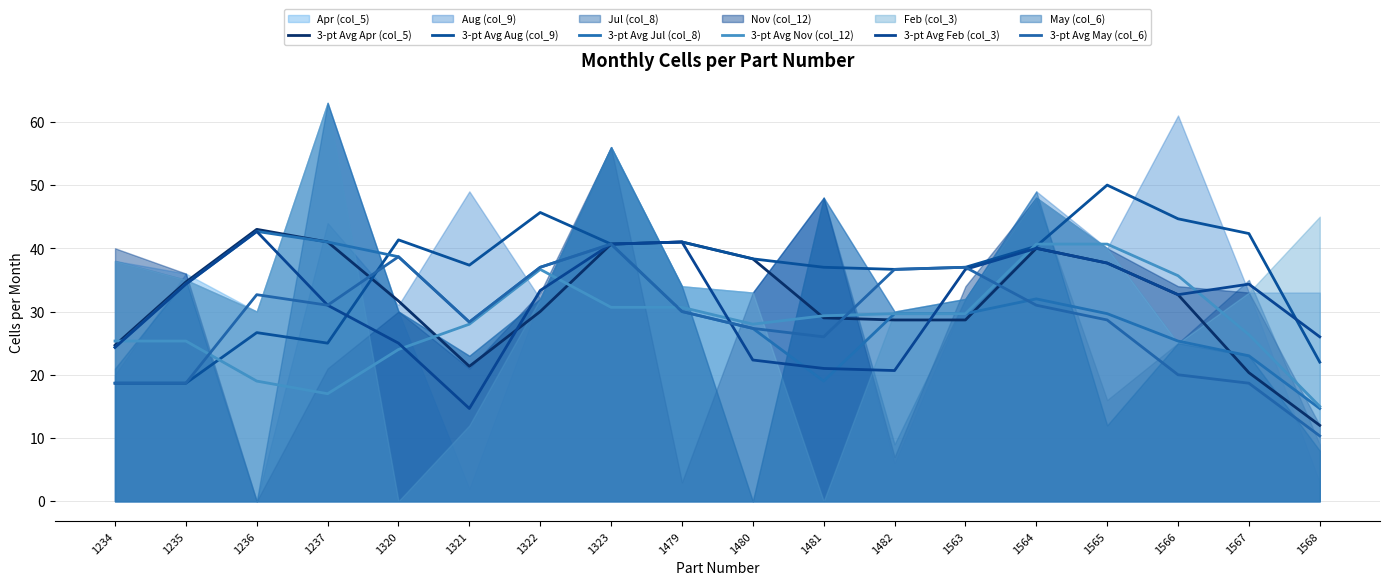

How many intersections are there between 3-pt Avg Aug (col_9) and 3-pt Avg Apr (col_5)?

1